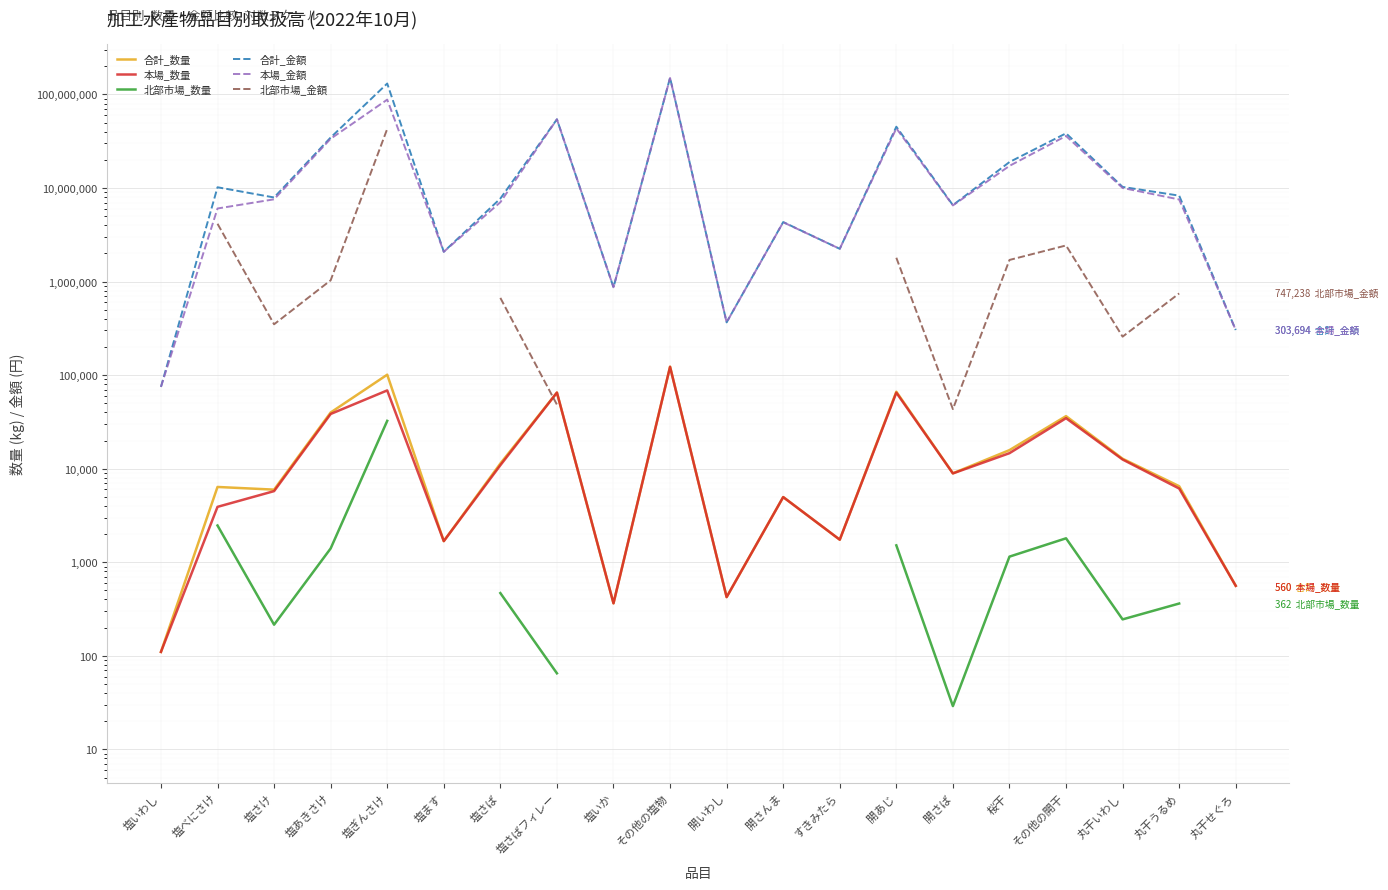

Which label corresponds to the largest value in the chart?

その他の塩物